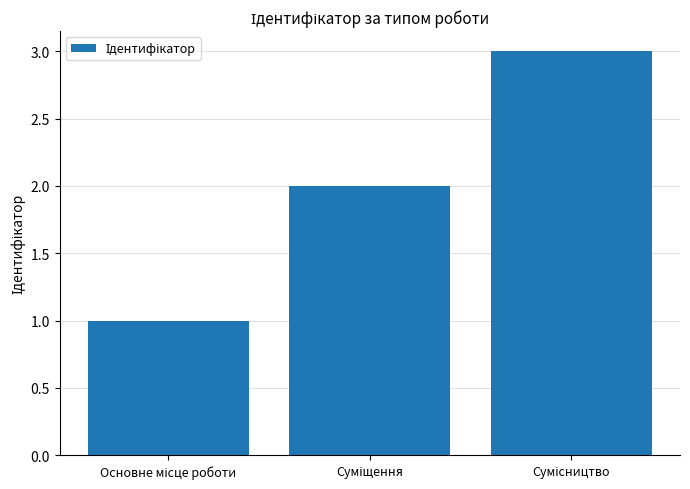

What is the sum of all values?

6